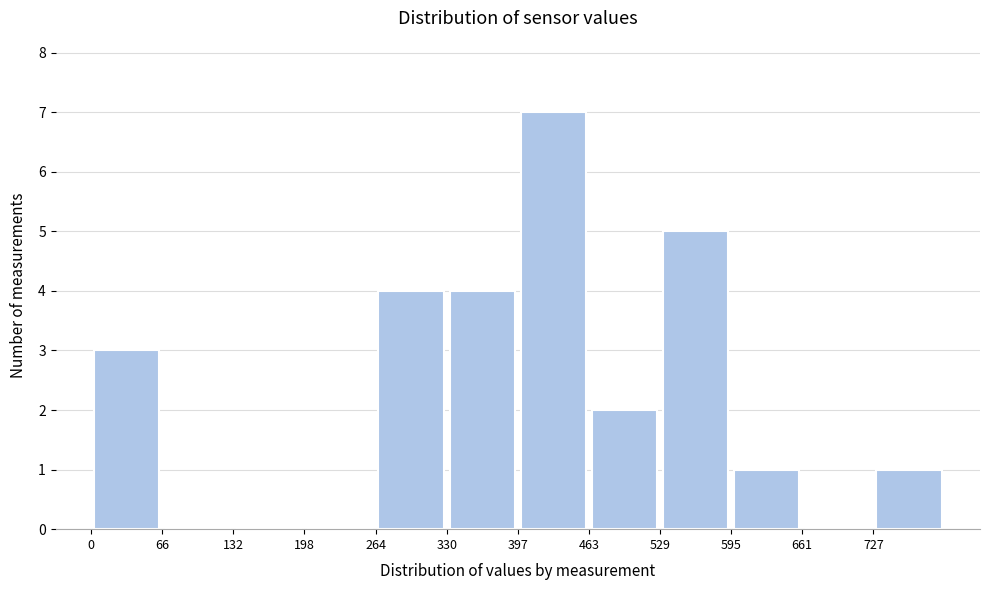

Reading left to right, transcribe this chart: for each bar, give the range it covers on the x-axis and its height. Neither the bar edges nor the heights are printed on the chart, so give them approximately, as read against the axes.

0 to 70: 3
70 to 130: 0
130 to 200: 0
200 to 260: 0
260 to 330: 4
330 to 400: 4
400 to 460: 7
460 to 530: 2
530 to 590: 5
590 to 660: 1
660 to 730: 0
730 to 790: 1